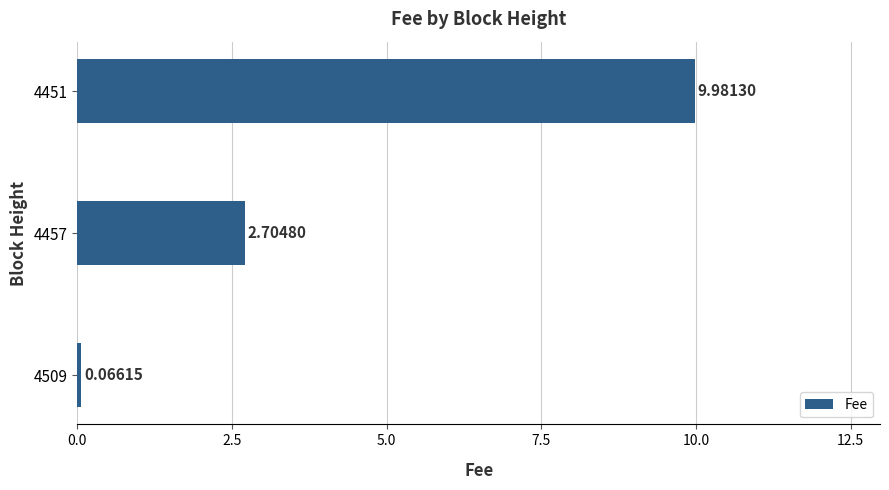

What is the difference between the second highest and minimum values?

2.6